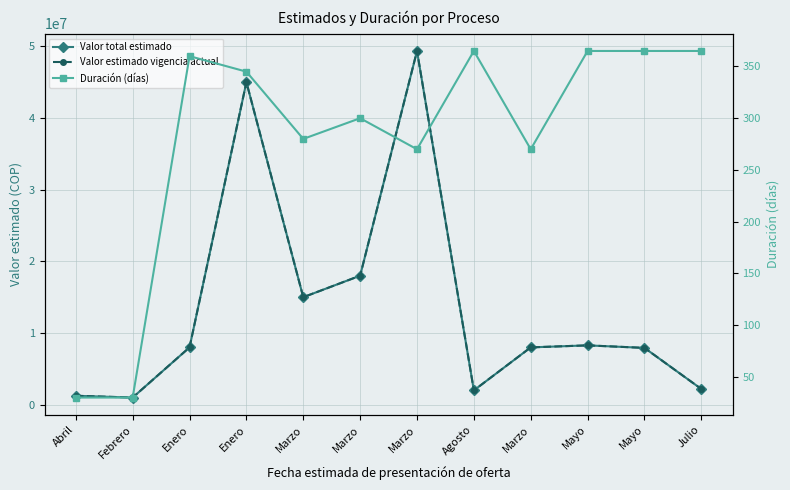

Reading left to right, extract all data points from this chart.

Valor total estimado: 1248000	1000000	8000000	45000000	15000000	18000000	49352000	2000000	8000000	8280000	7928034	2193750
Valor estimado vigencia actual: 1248000	1000000	8000000	45000000	15000000	18000000	49352000	2000000	8000000	8280000	7928034	2193750
Duración (días): 30	30	360	345	280	300	270	365	270	365	365	365